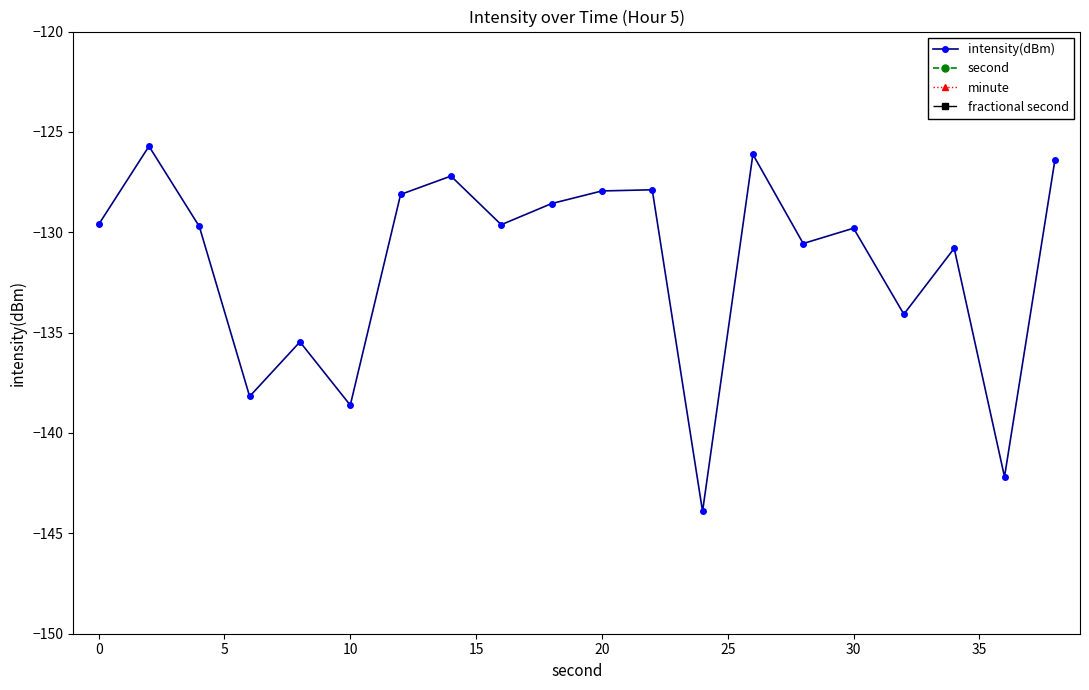

How many lines are shown in the chart?

4